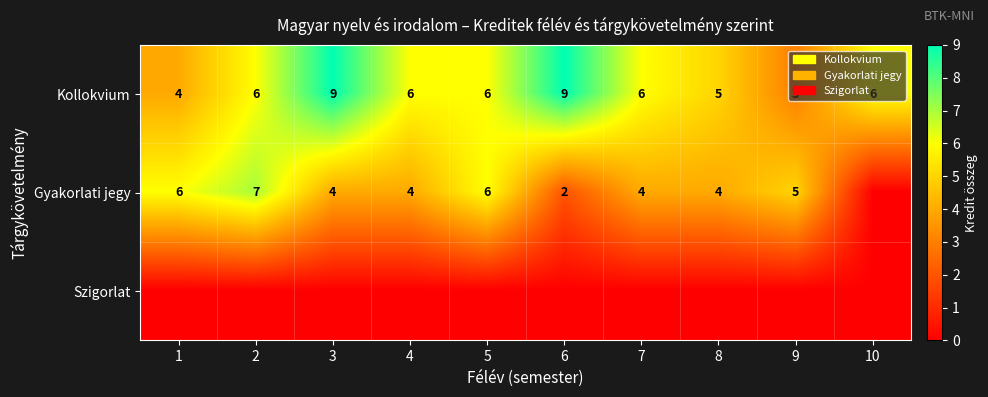

Read the Kollokvium value at 5.

6